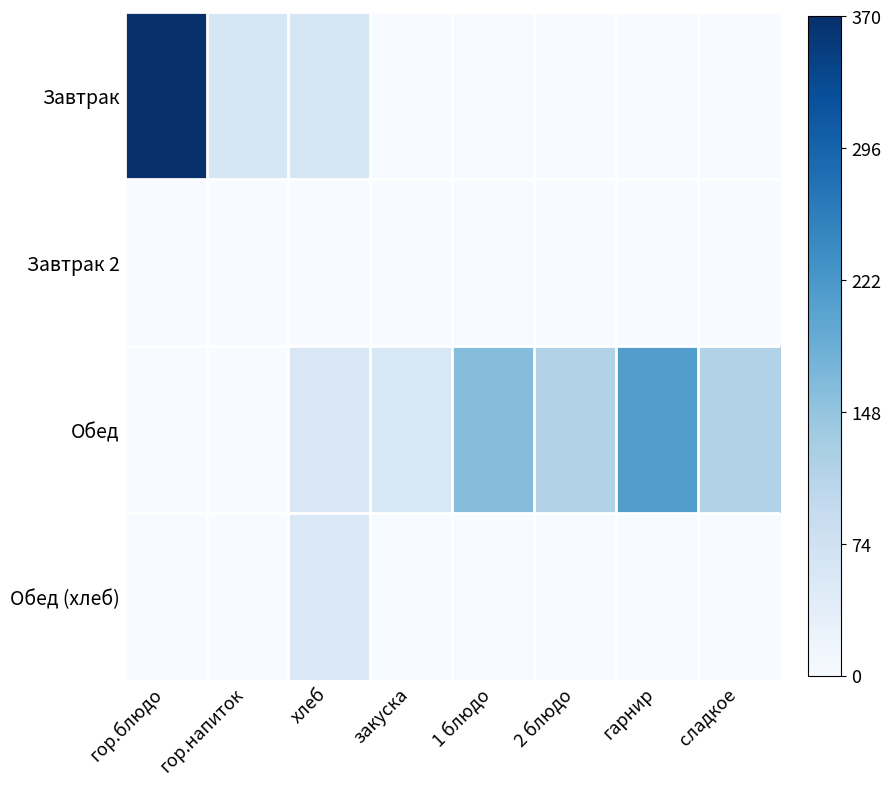

Which series changed the most between закуска and гарнир?

Обед